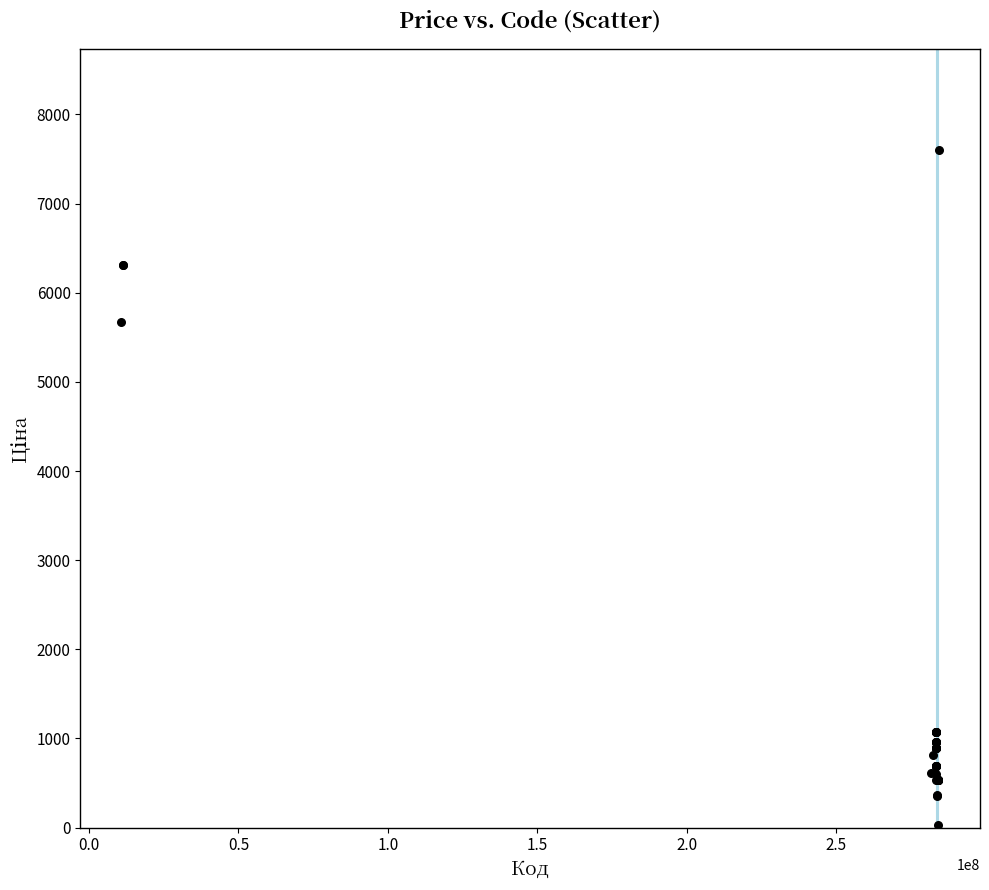

What Y value in the scatter plot is closest to 3814?

5673.8